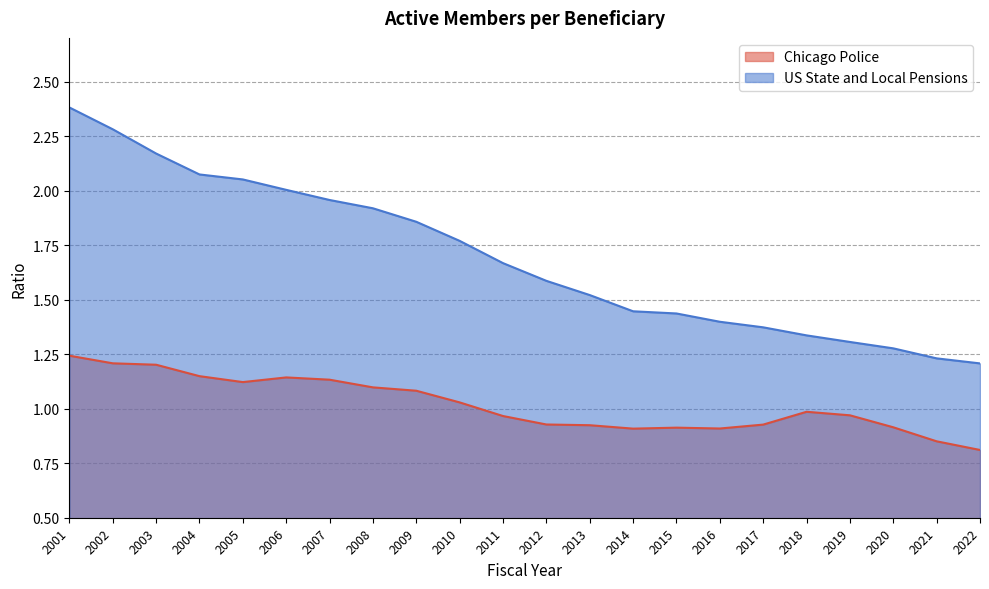

List the labels in order of Chicago Police value, largest first.

2001, 2002, 2003, 2004, 2006, 2007, 2005, 2008, 2009, 2010, 2018, 2019, 2011, 2012, 2017, 2013, 2020, 2015, 2016, 2014, 2021, 2022